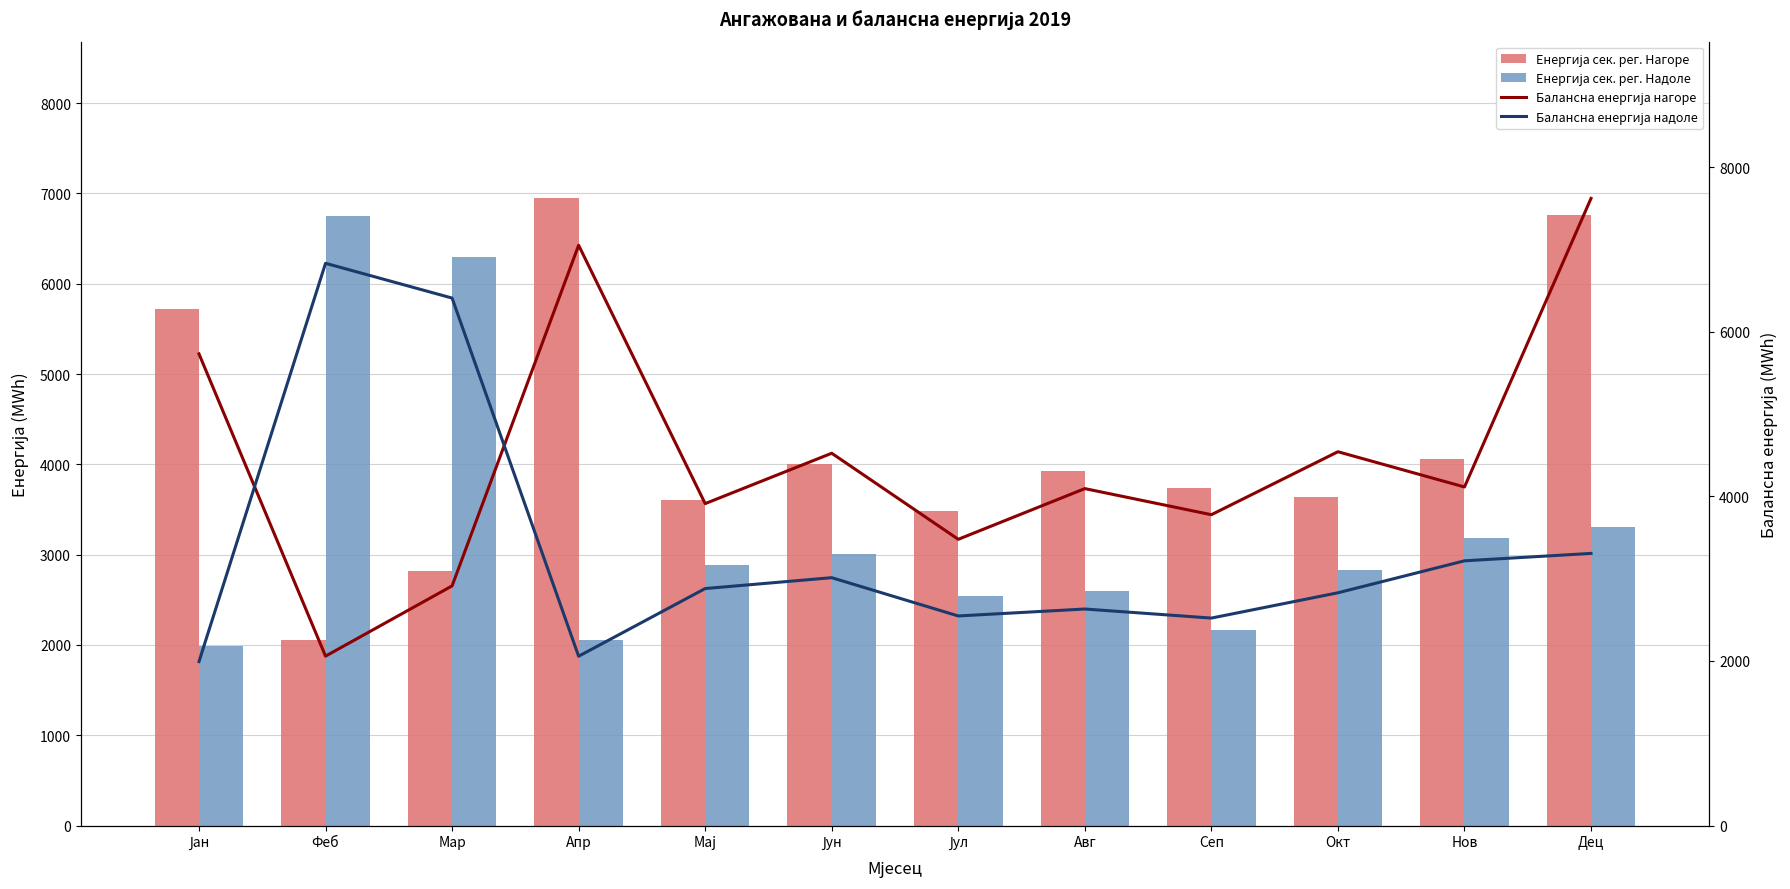

What is the value of the Балансна енергија надоле bar at the 8th from the left?

2631.4